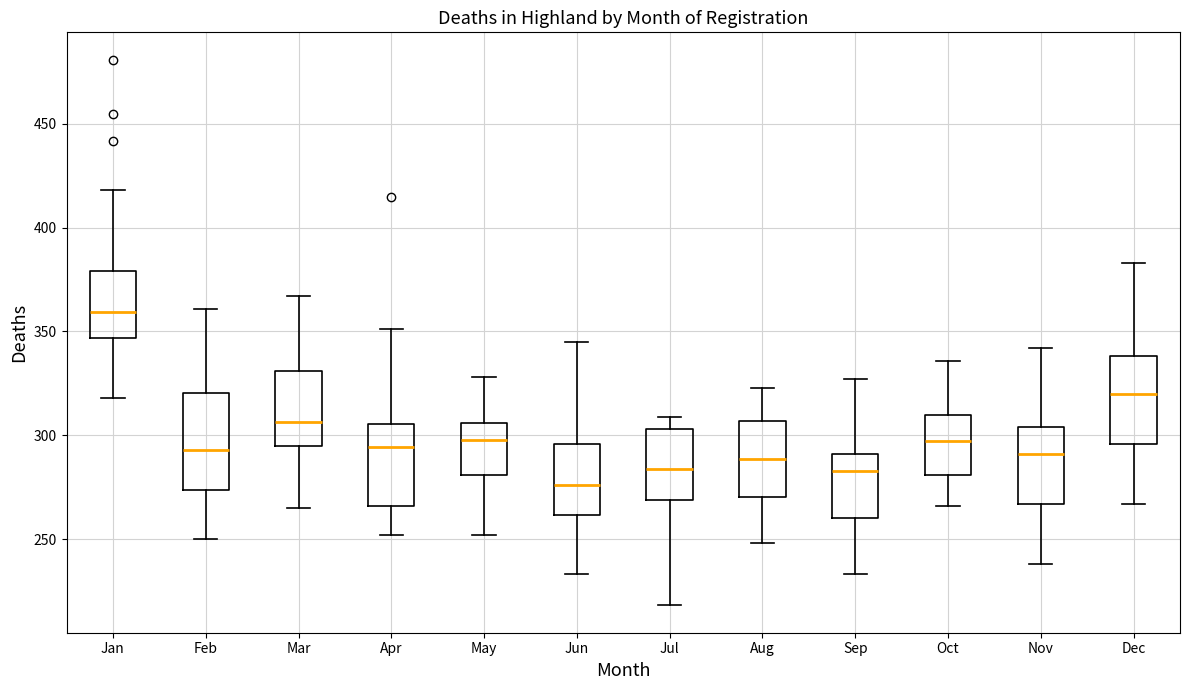

Reading left to right, transcribe this box plot: for each box, give where its median line is, the range the box spans, and where its two whiskers end, as read against the y-axis. The values are not printed on the chart, so give them approximately, as read against the axis.

Jan: median 360, box 345 to 380, whiskers 320 to 420
Feb: median 295, box 275 to 320, whiskers 250 to 360
Mar: median 305, box 295 to 330, whiskers 265 to 365
Apr: median 295, box 265 to 305, whiskers 250 to 350
May: median 300, box 280 to 305, whiskers 250 to 330
Jun: median 275, box 260 to 295, whiskers 235 to 345
Jul: median 285, box 270 to 305, whiskers 220 to 310
Aug: median 290, box 270 to 305, whiskers 250 to 325
Sep: median 285, box 260 to 290, whiskers 235 to 325
Oct: median 295, box 280 to 310, whiskers 265 to 335
Nov: median 290, box 265 to 305, whiskers 240 to 340
Dec: median 320, box 295 to 340, whiskers 265 to 385